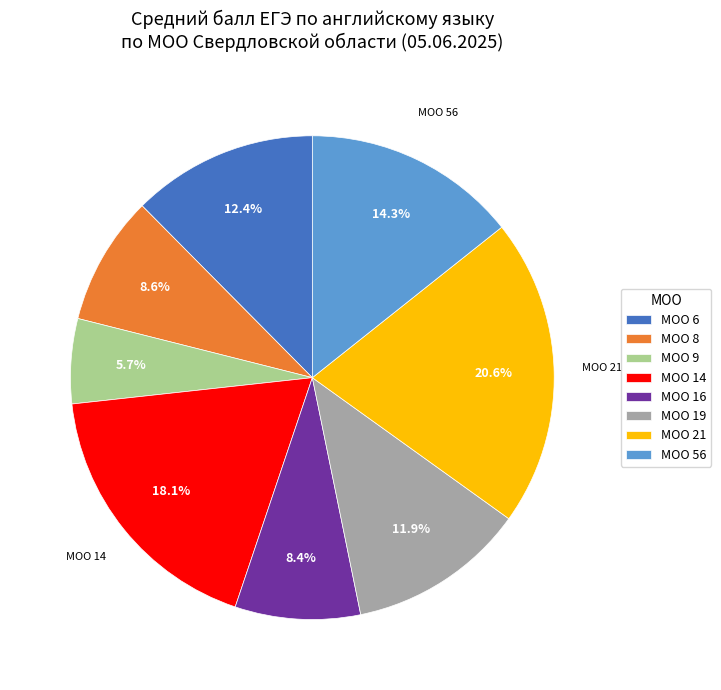

How many slices are in this pie chart?

8